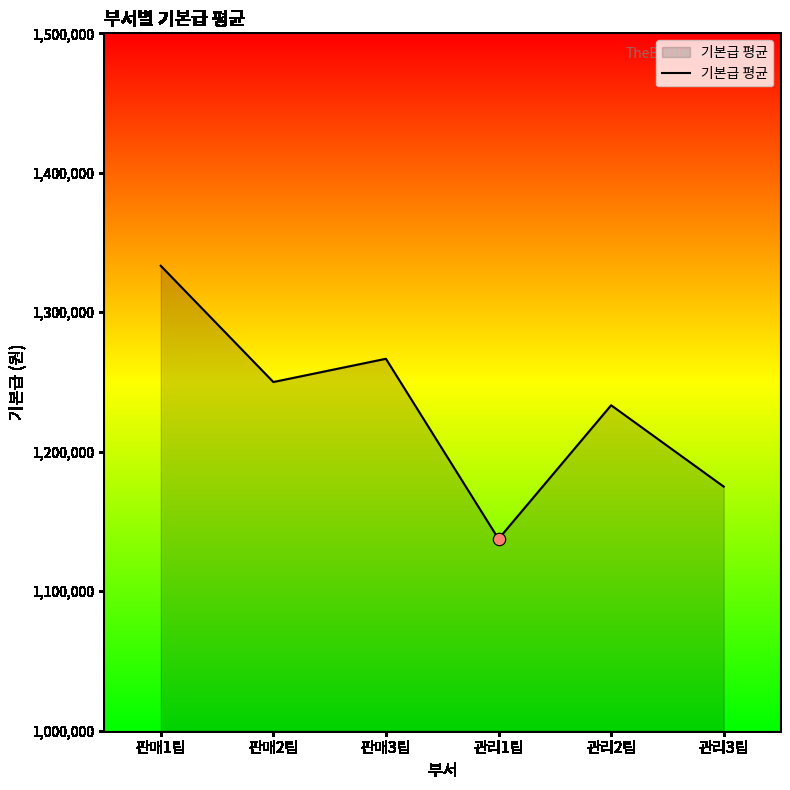

What is the change in value from 판매3팀 to 관리2팀?

-33333